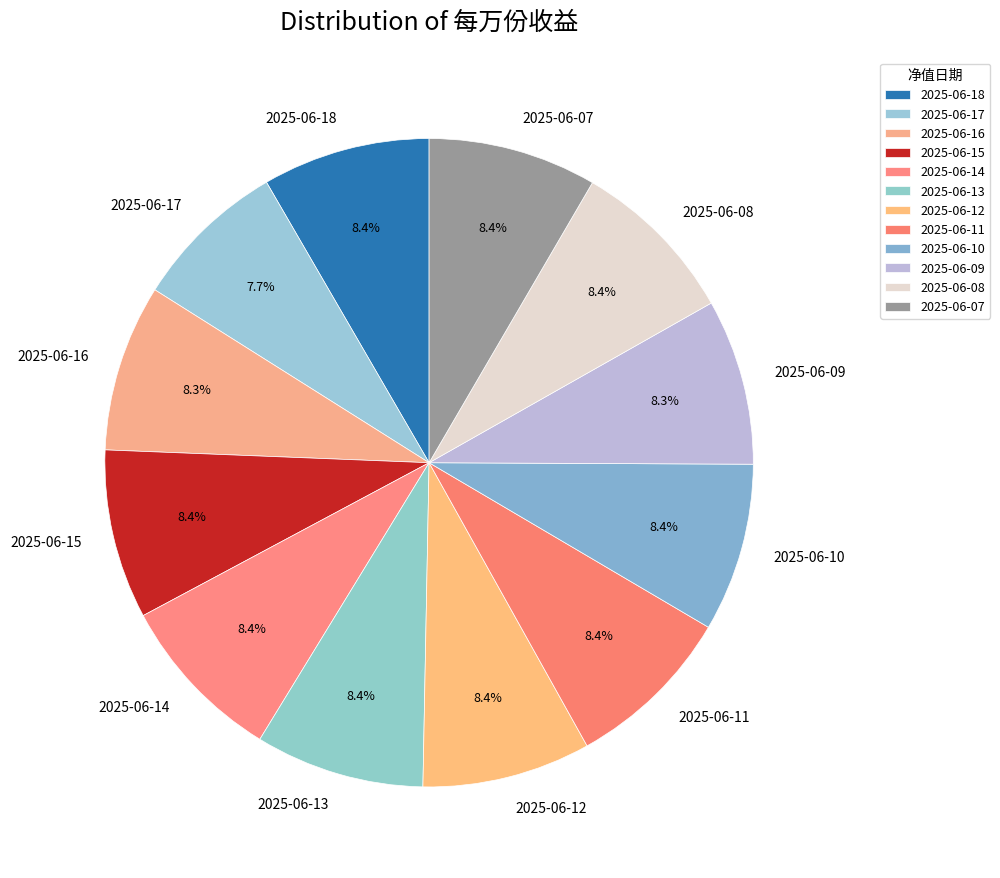

Is the sum of 2025-06-13 and 2025-06-14 greater than half?

No